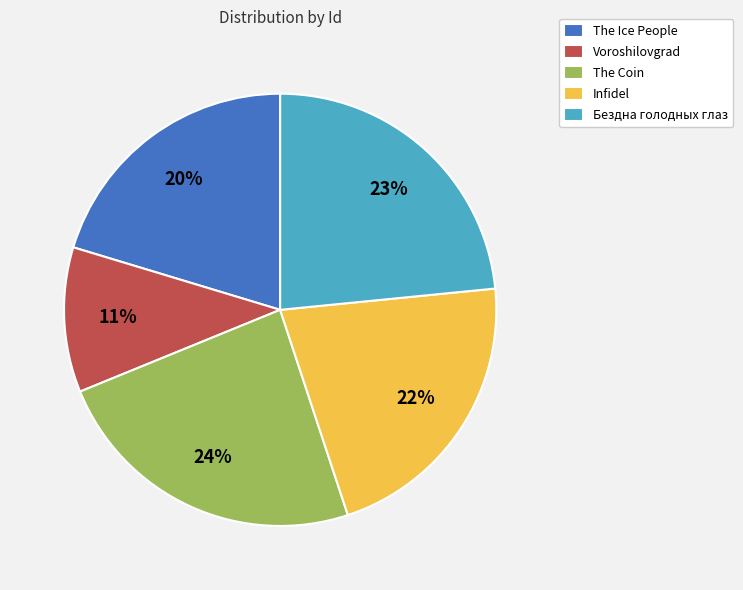

The The Ice People slice represents 20% of the pie. True or false?

True